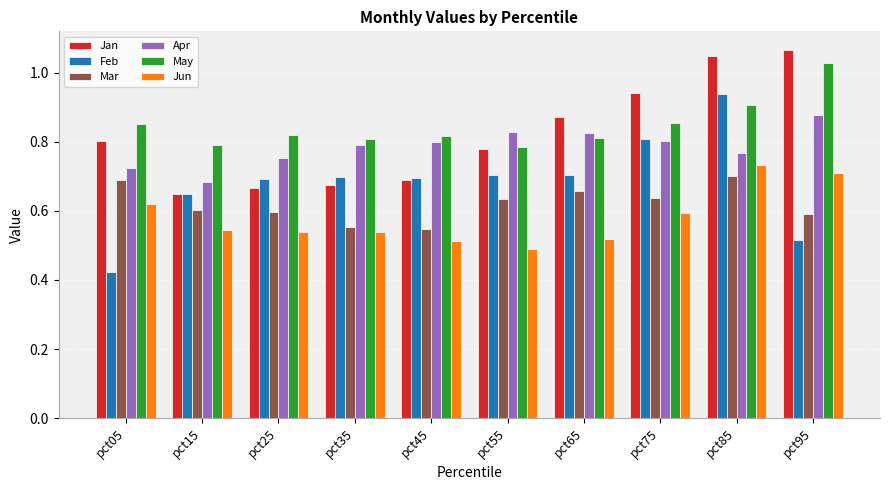

Are the bars grouped side by side (vs. stacked)?

Yes